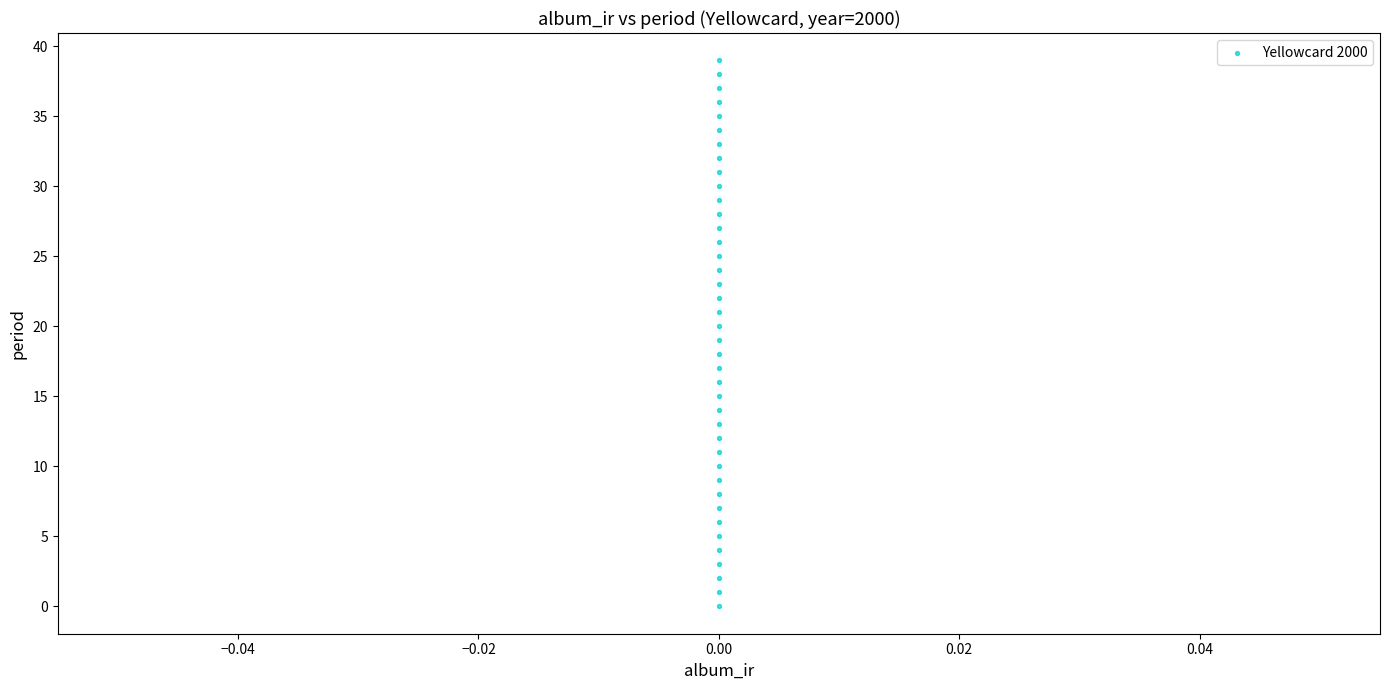

What is the range of Y values (max minus min)?

39